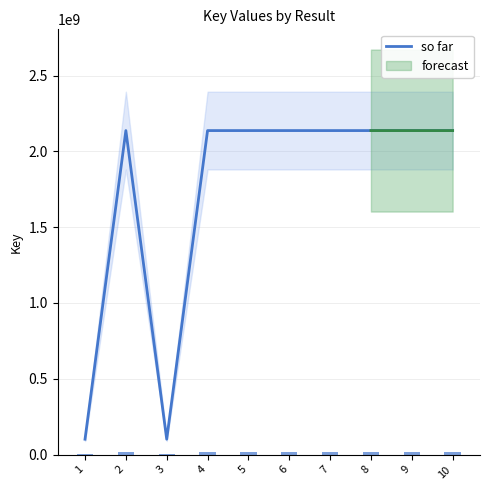

What is the difference between the maximum and minimum values?

2036563568